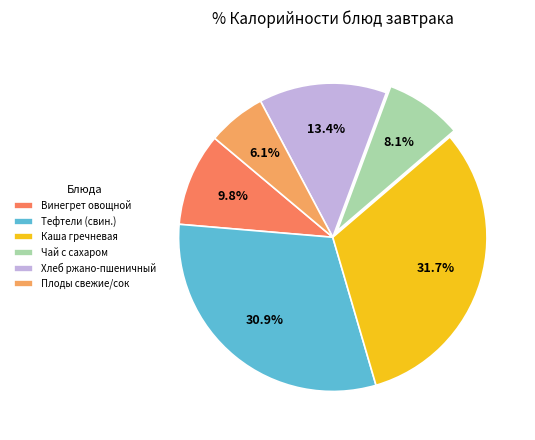

Which category has the biggest portion of the pie?

Каша гречневая